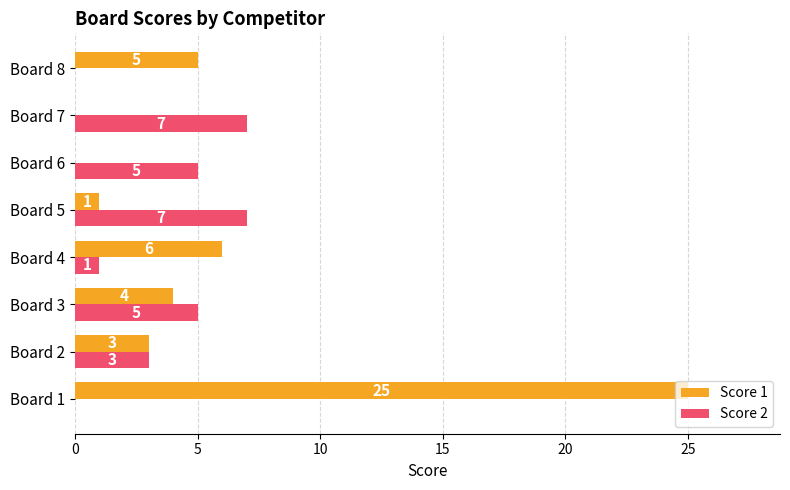

What is the sum of the Score 2 values at Board 7 and Board 4?

8